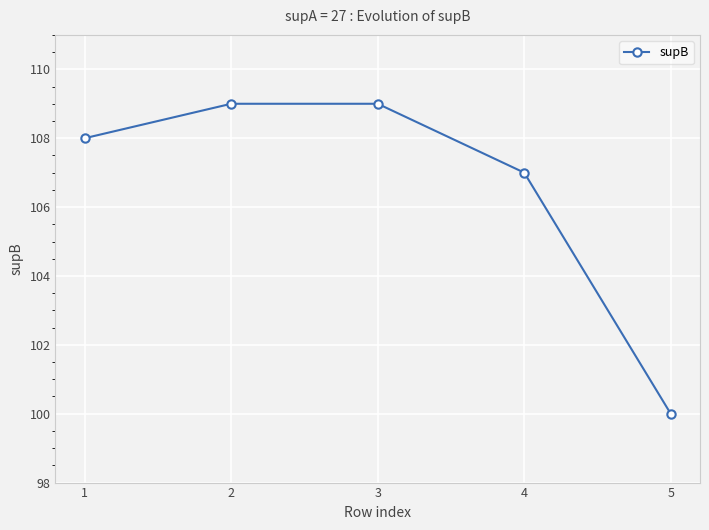

At which category does the chart reach its minimum across all series?

5